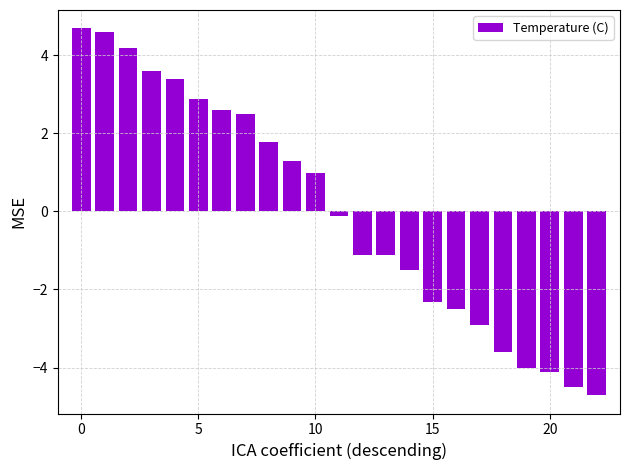

What is the maximum value shown in the chart?

4.7